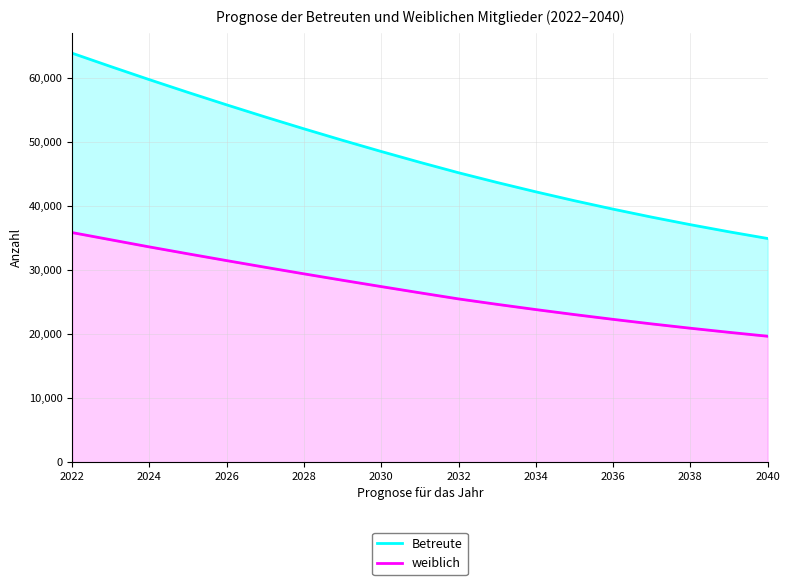

True or false: Betreute and weiblich intersect in this chart.

False